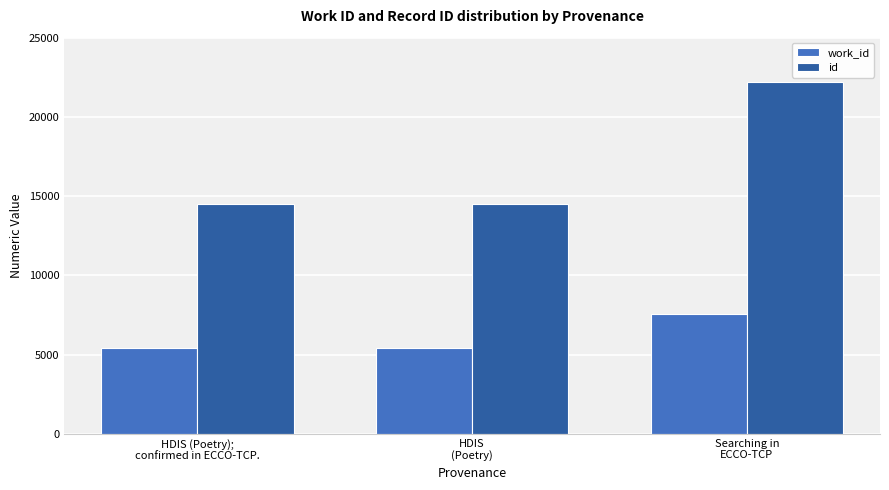

How many data points in work_id are less than 5406?

1